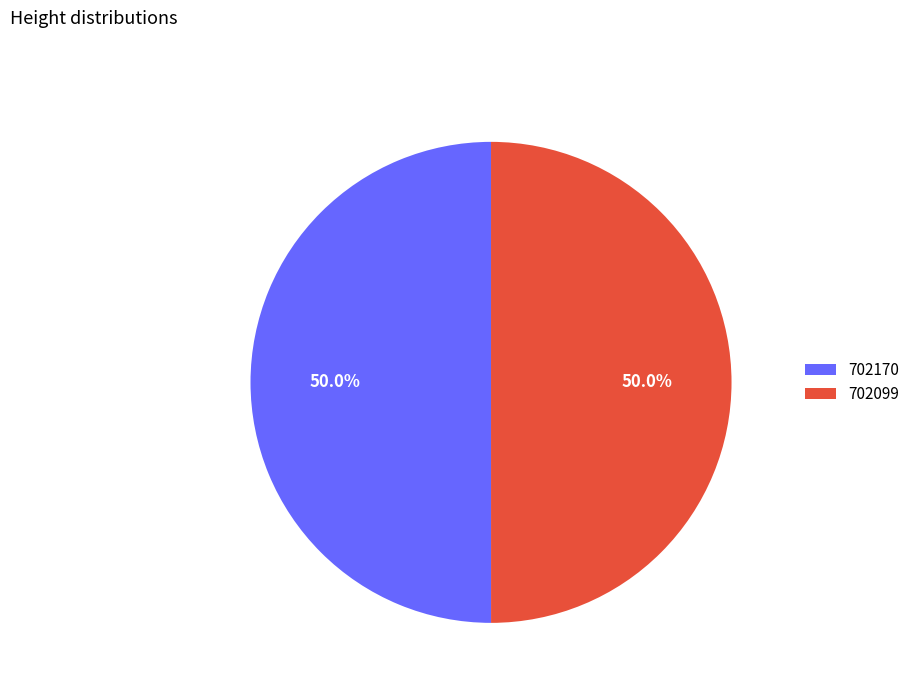

The 702170 slice represents 35% of the pie. True or false?

False